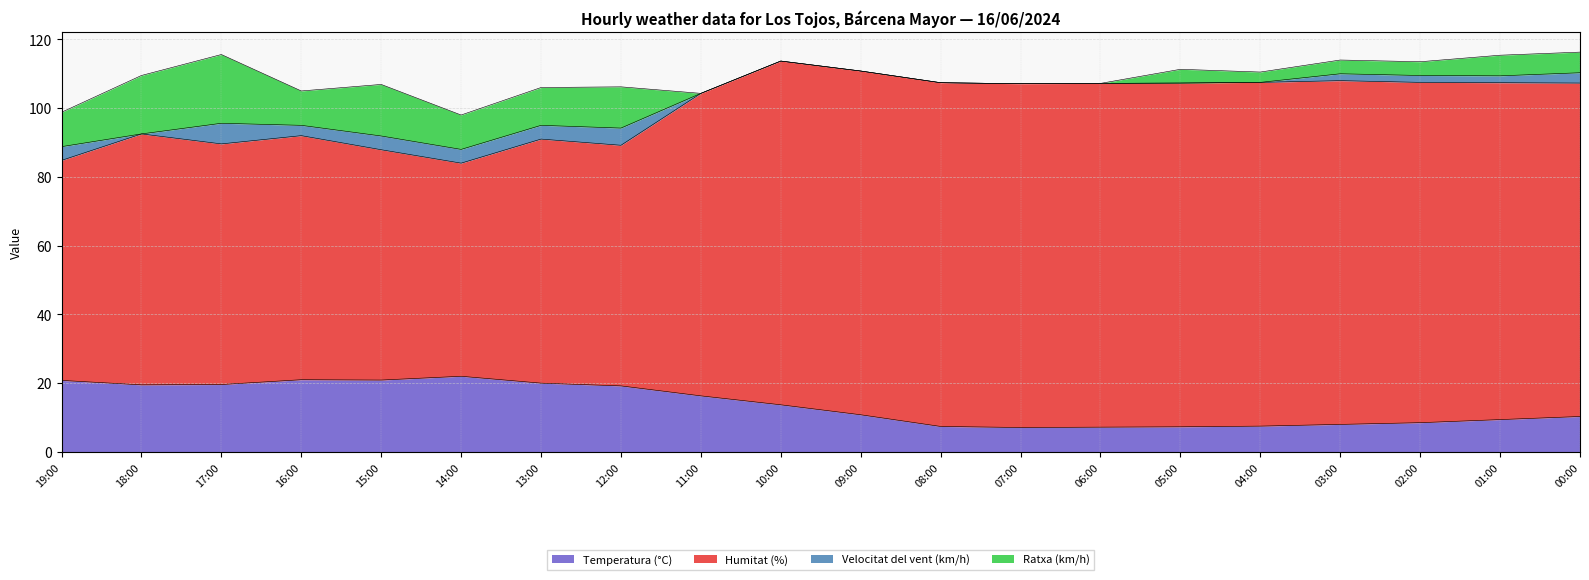

Is the value of Temperatura (°C) at 01:00 greater than the value of Humitat (%) at 17:00?

No